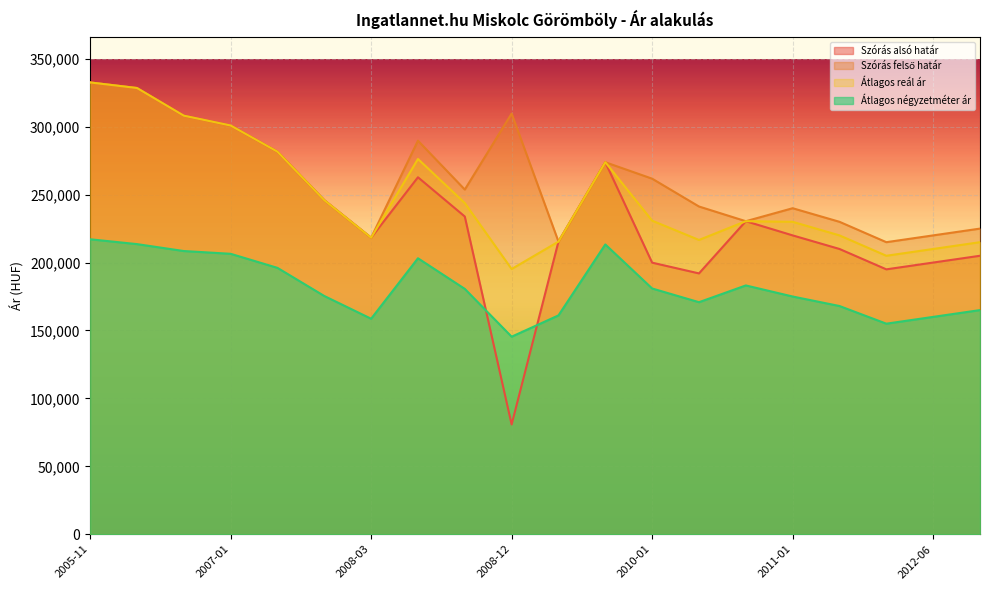

What position from the left is 2010-08?

14